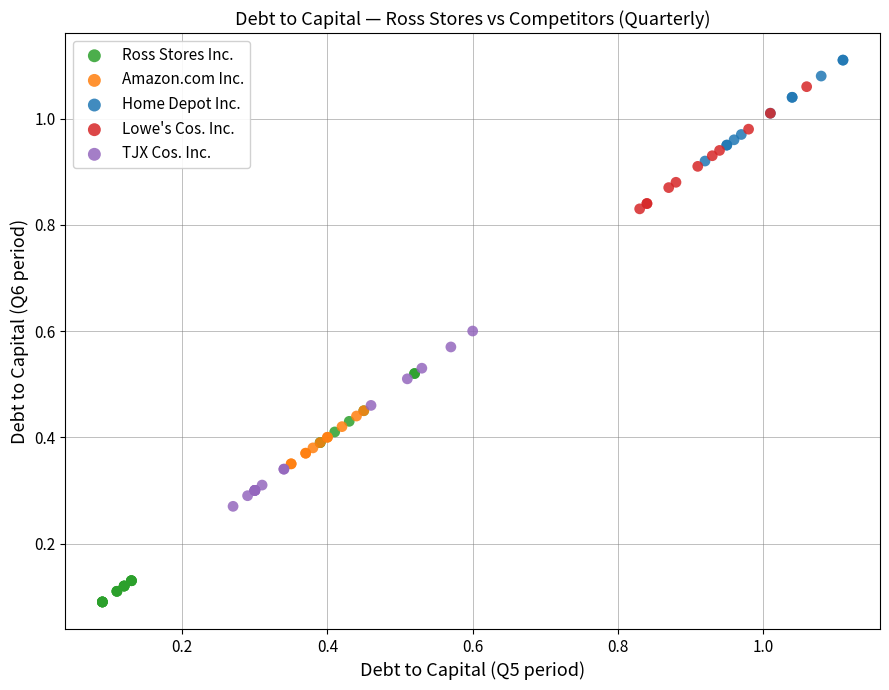

Which series reaches the minimum Y coordinate?

Ross Stores Inc.